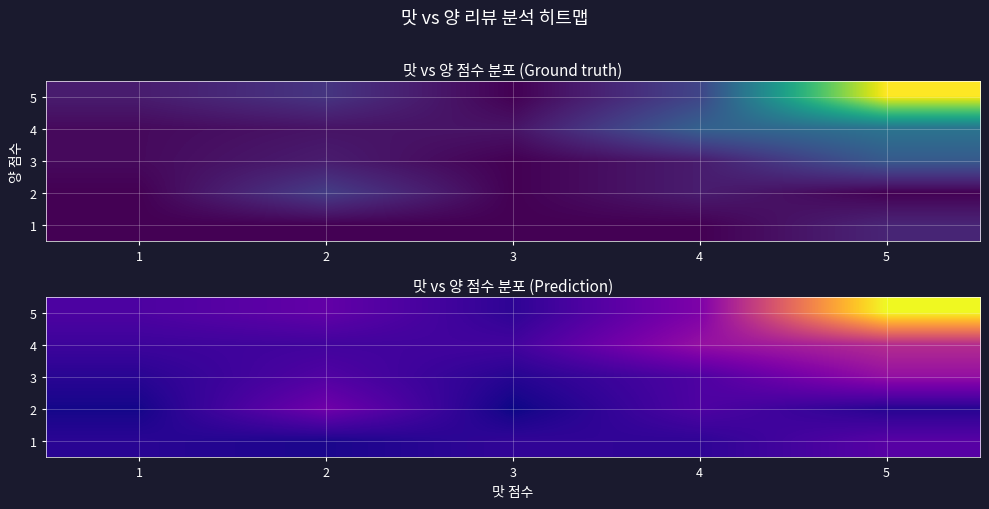

What is the spread (max minus min) of values at 4?

7.0